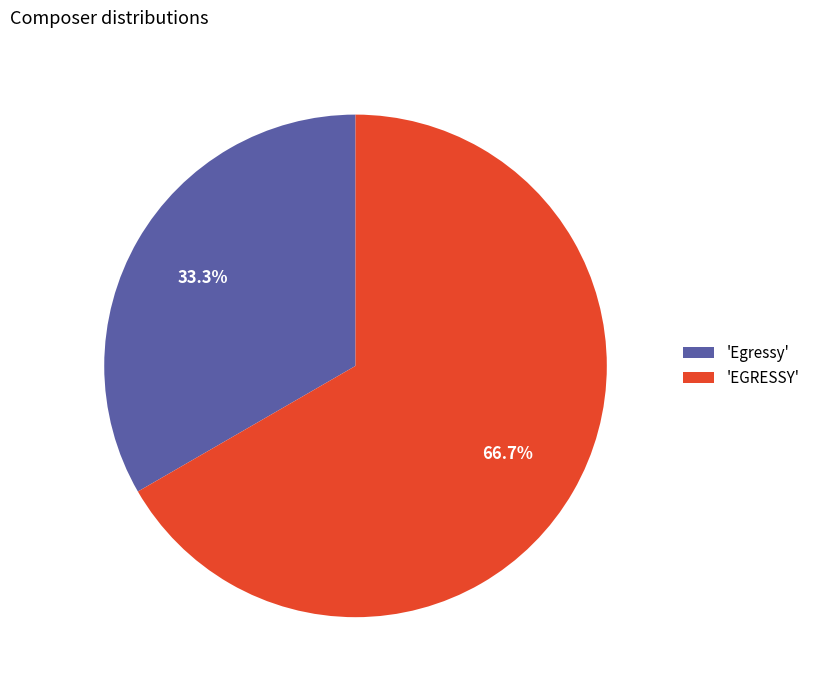

Is there any slice that represents more than half of the pie?

Yes